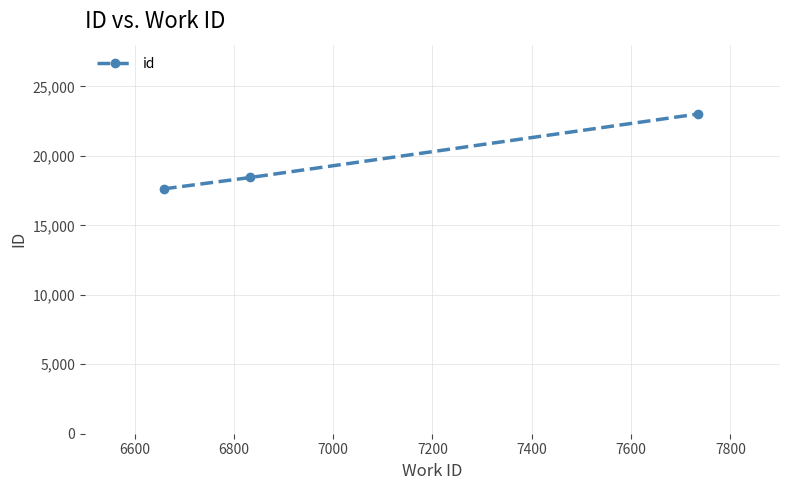

What is the difference between the maximum and minimum values?

5384